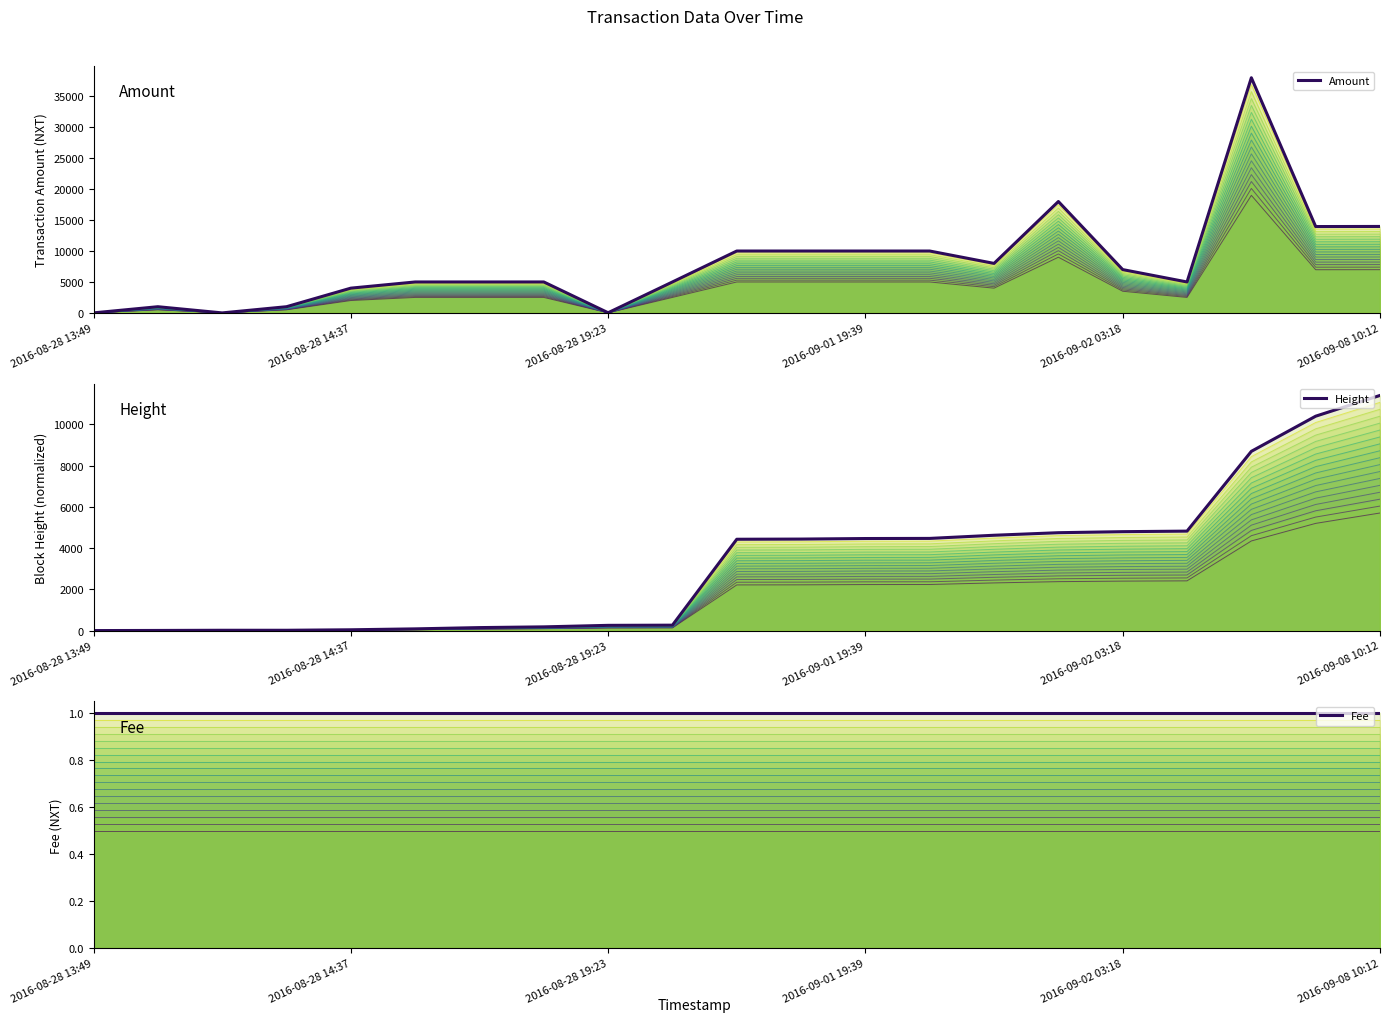

Which category has the lowest value in the Amount series?

2016-08-28 19:23